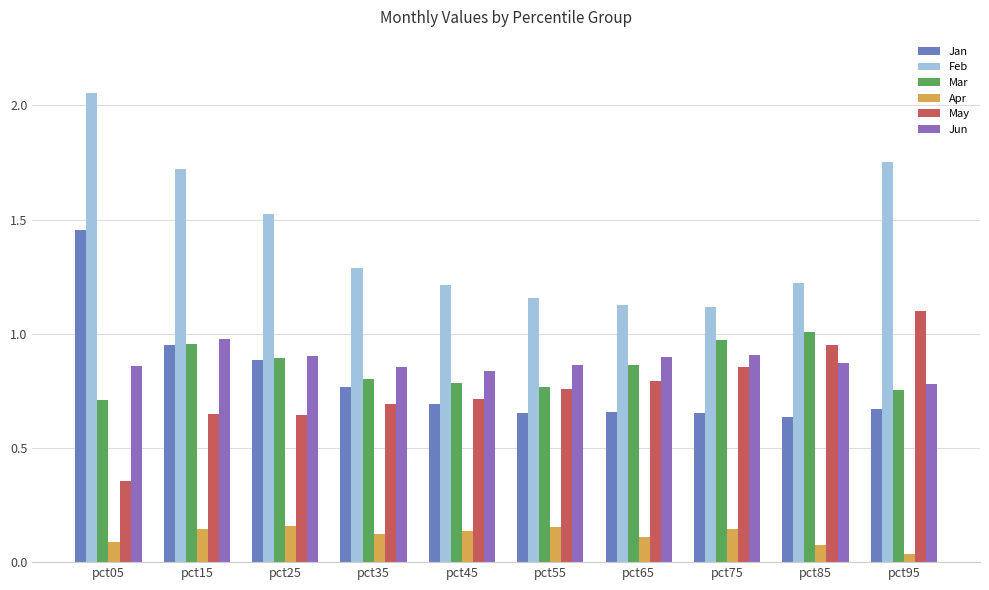

True or false: Jun has a value of 1.3 at pct75.

False